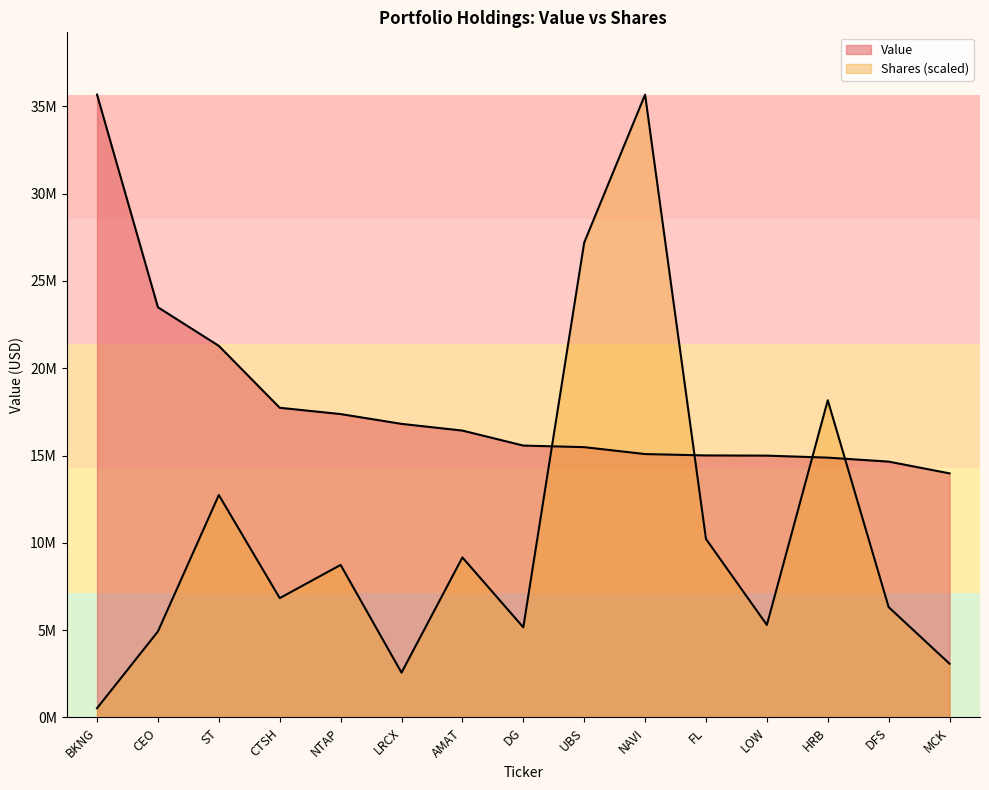

What is the label of the 1st point from the right?

MCK